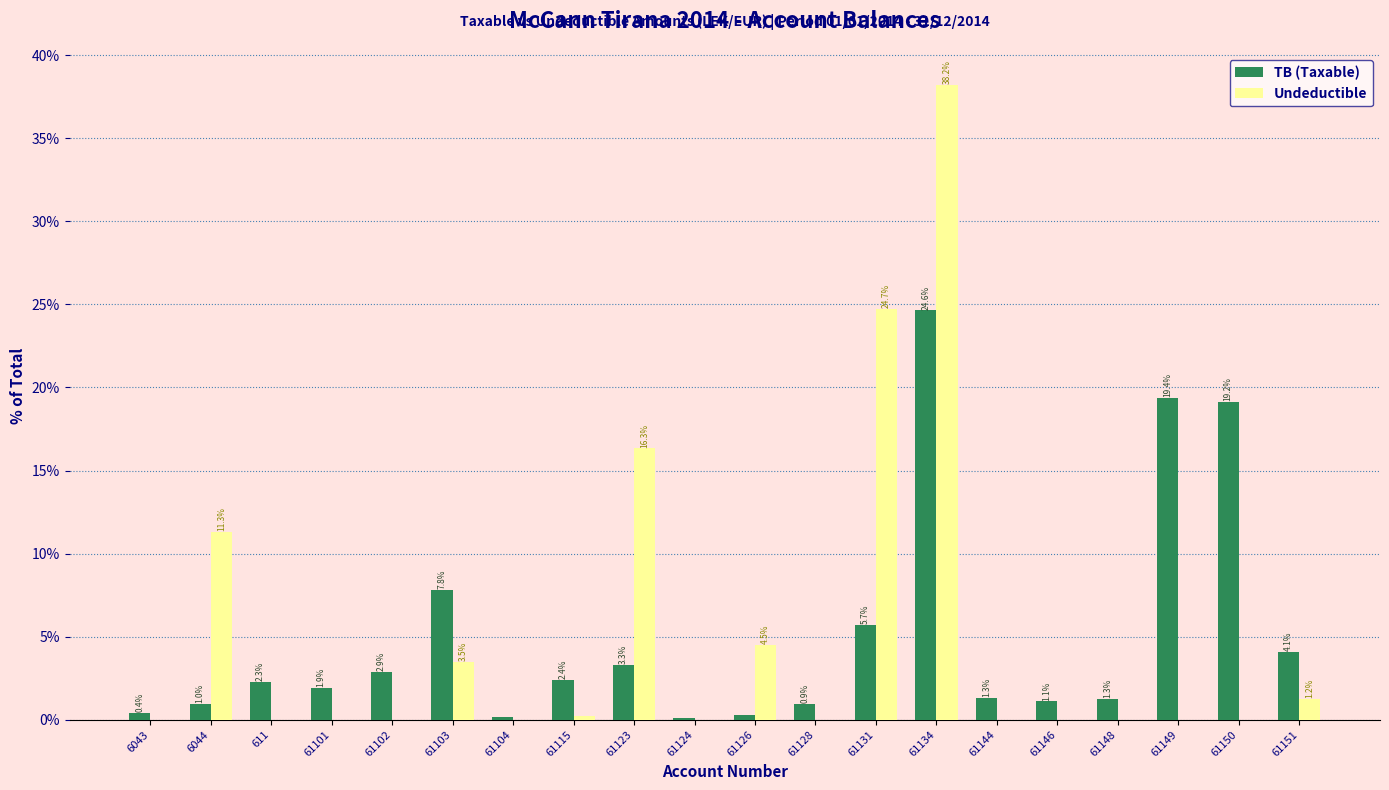

Is the value of Undeductible at 61115 greater than the value of TB (Taxable) at 61131?

No